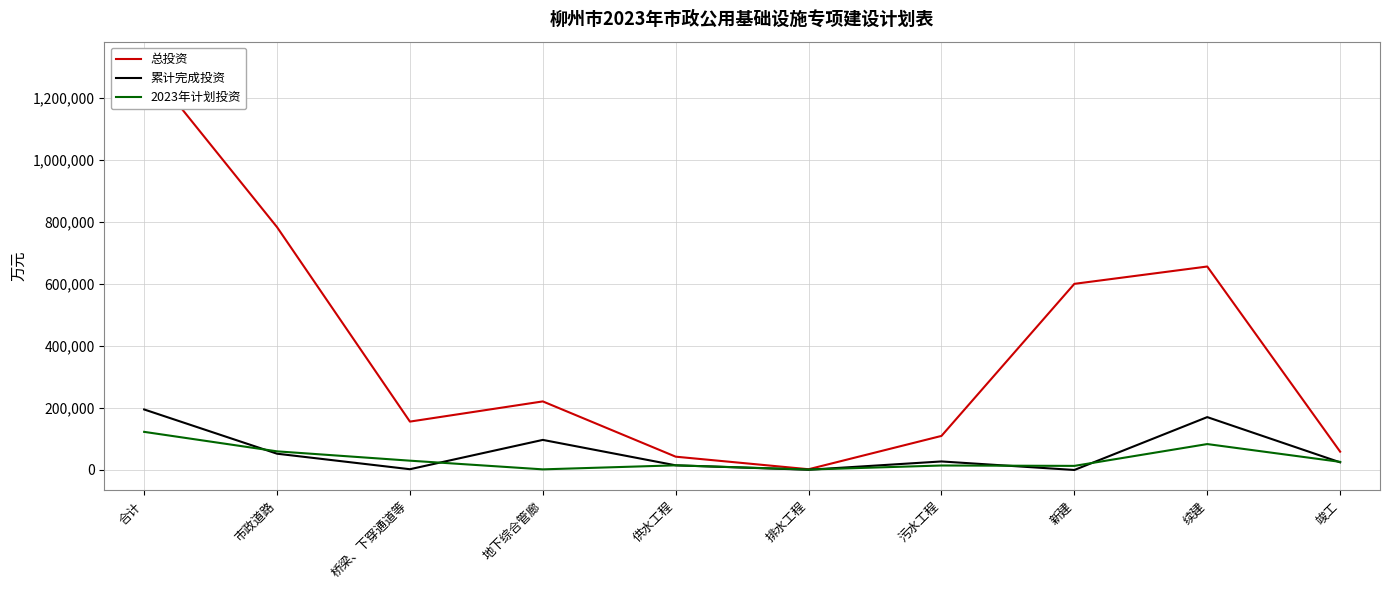

List the series in order of their peak value, lowest first.

2023年计划投资, 累计完成投资, 总投资